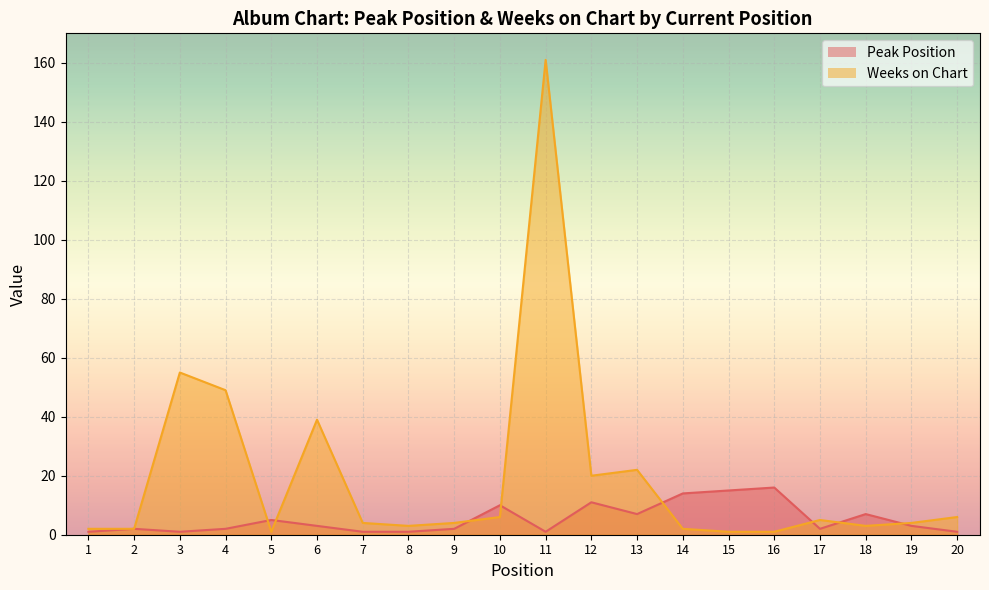

Reading right to left, list all the values displayed in this chart.

Peak Position: 1	3	7	2	16	15	14	7	11	1	10	2	1	1	3	5	2	1	2	1
Weeks on Chart: 6	4	3	5	1	1	2	22	20	161	6	4	3	4	39	1	49	55	2	2